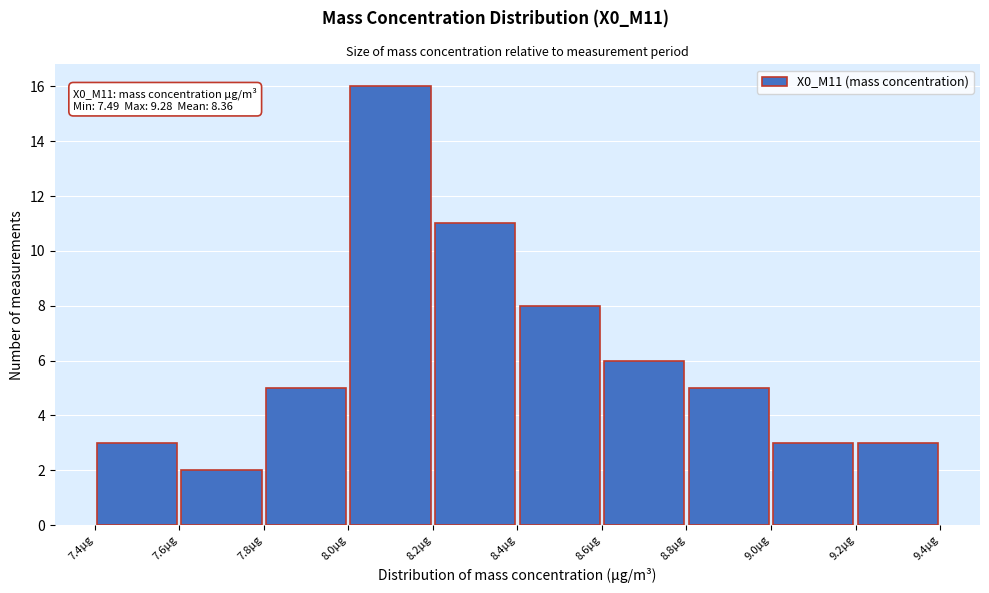

Which range on the x-axis has the tallest bar?

8.0 to 8.2